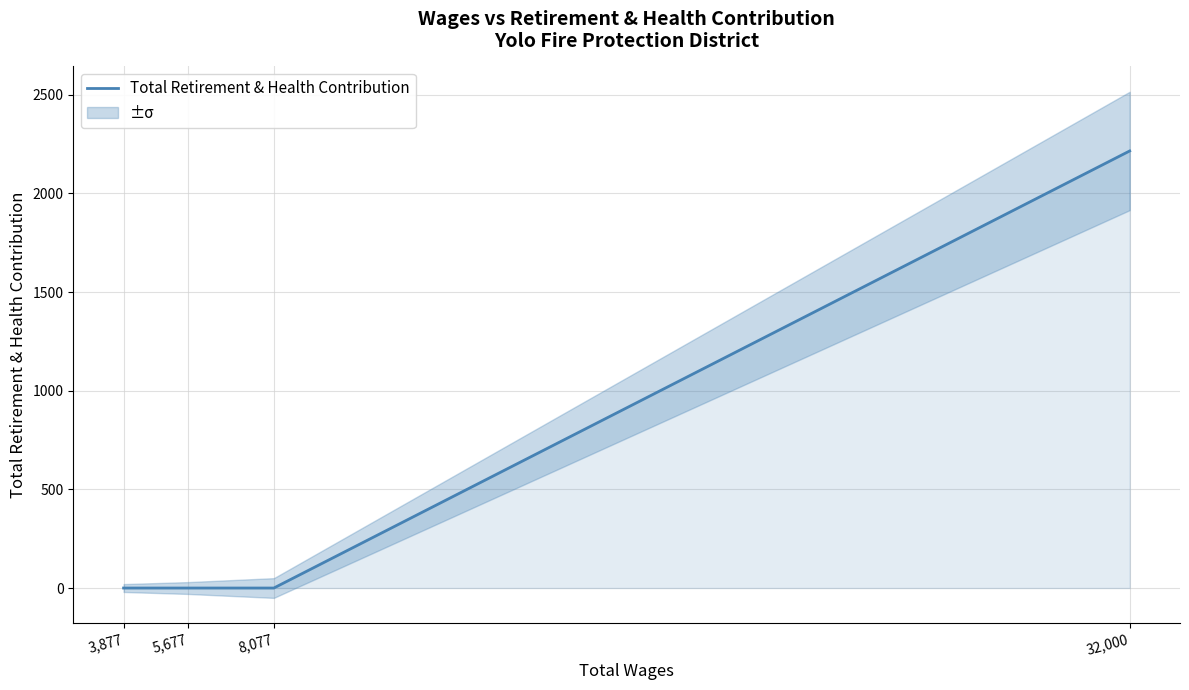

What is the label of the 2nd point from the right?

8,077